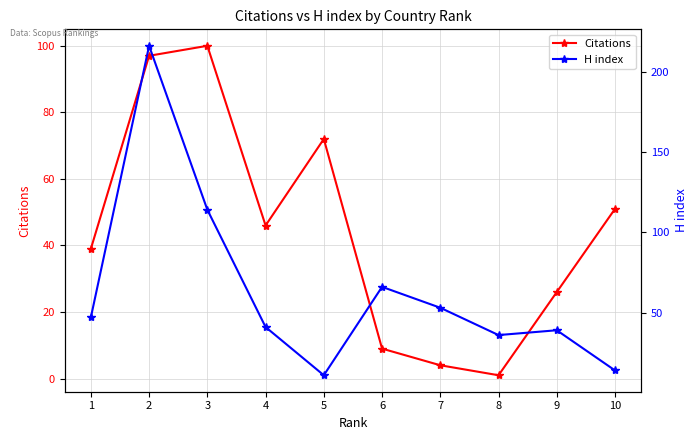

Which series changed the most between 3 and 5?

H index